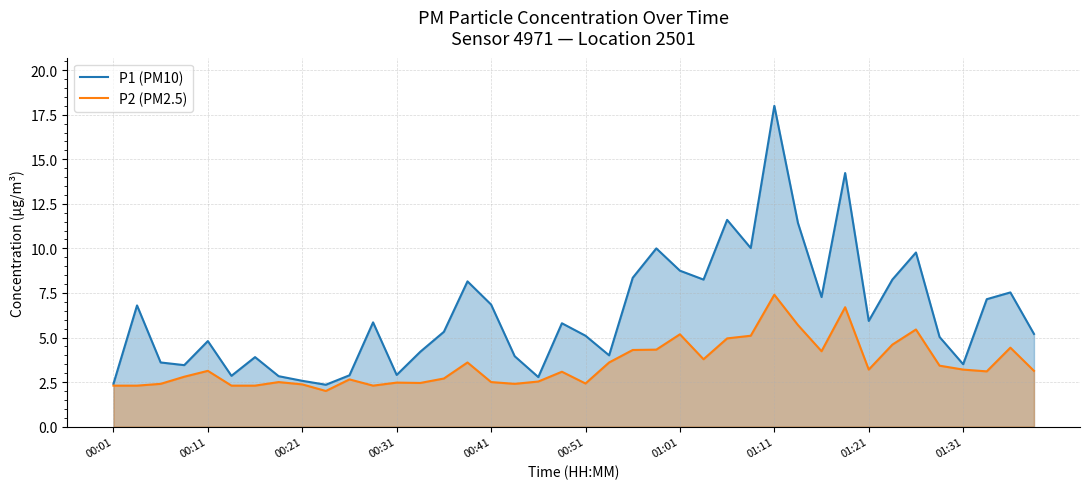

Where is P1 (PM10) nearest to the value 10?

23